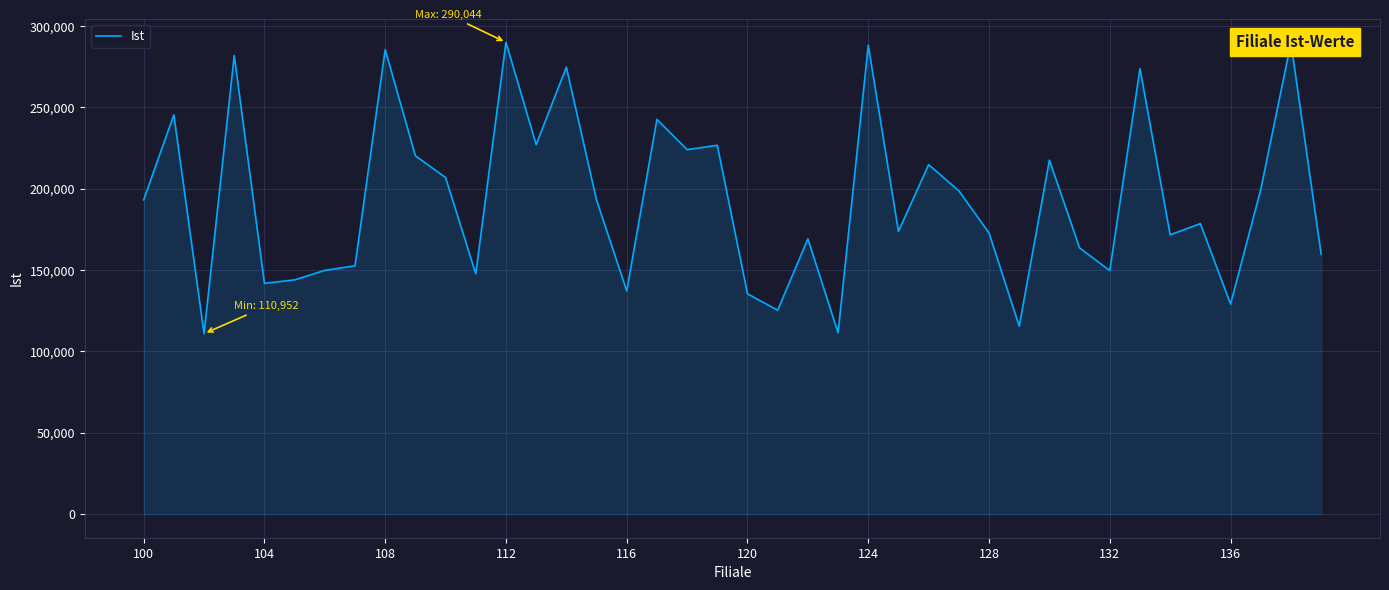

What is the greatest value displayed?

290044